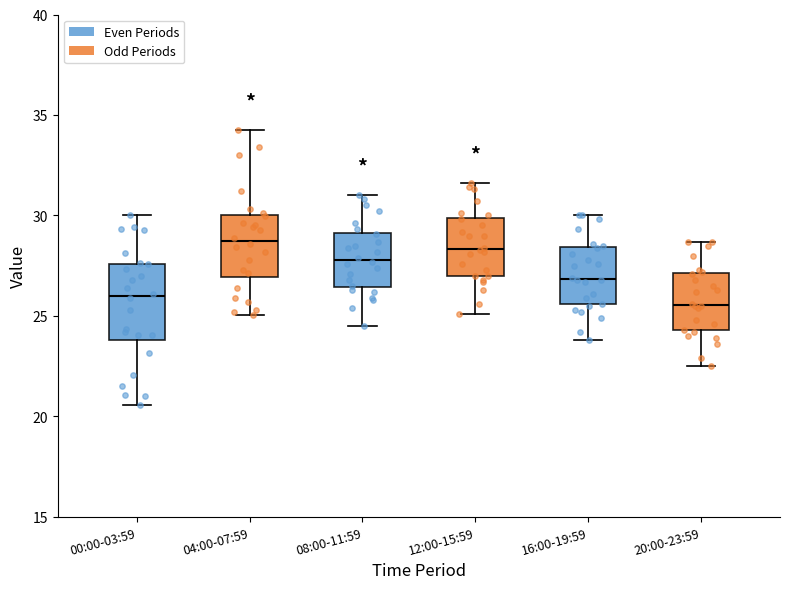

Comparing the boxes themselves (not the whiskers), which one is the tallest?

00:00-03:59